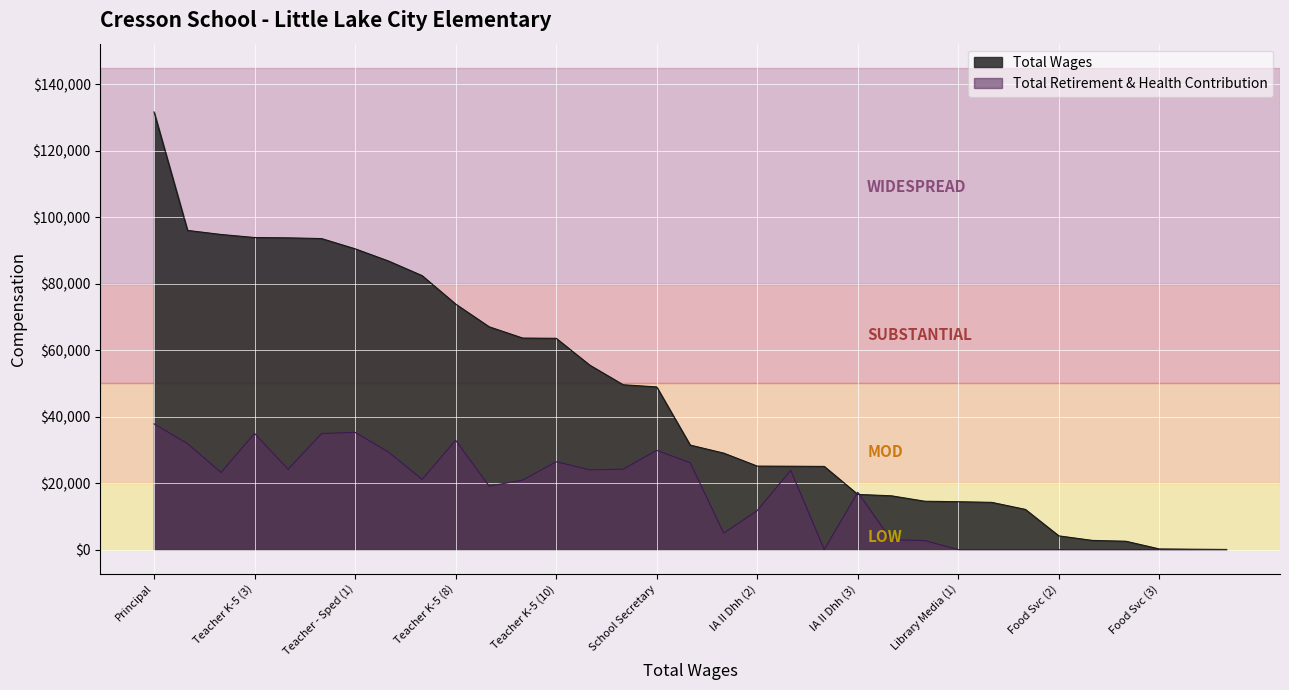

What is the sum of all total_wages values?

1519639